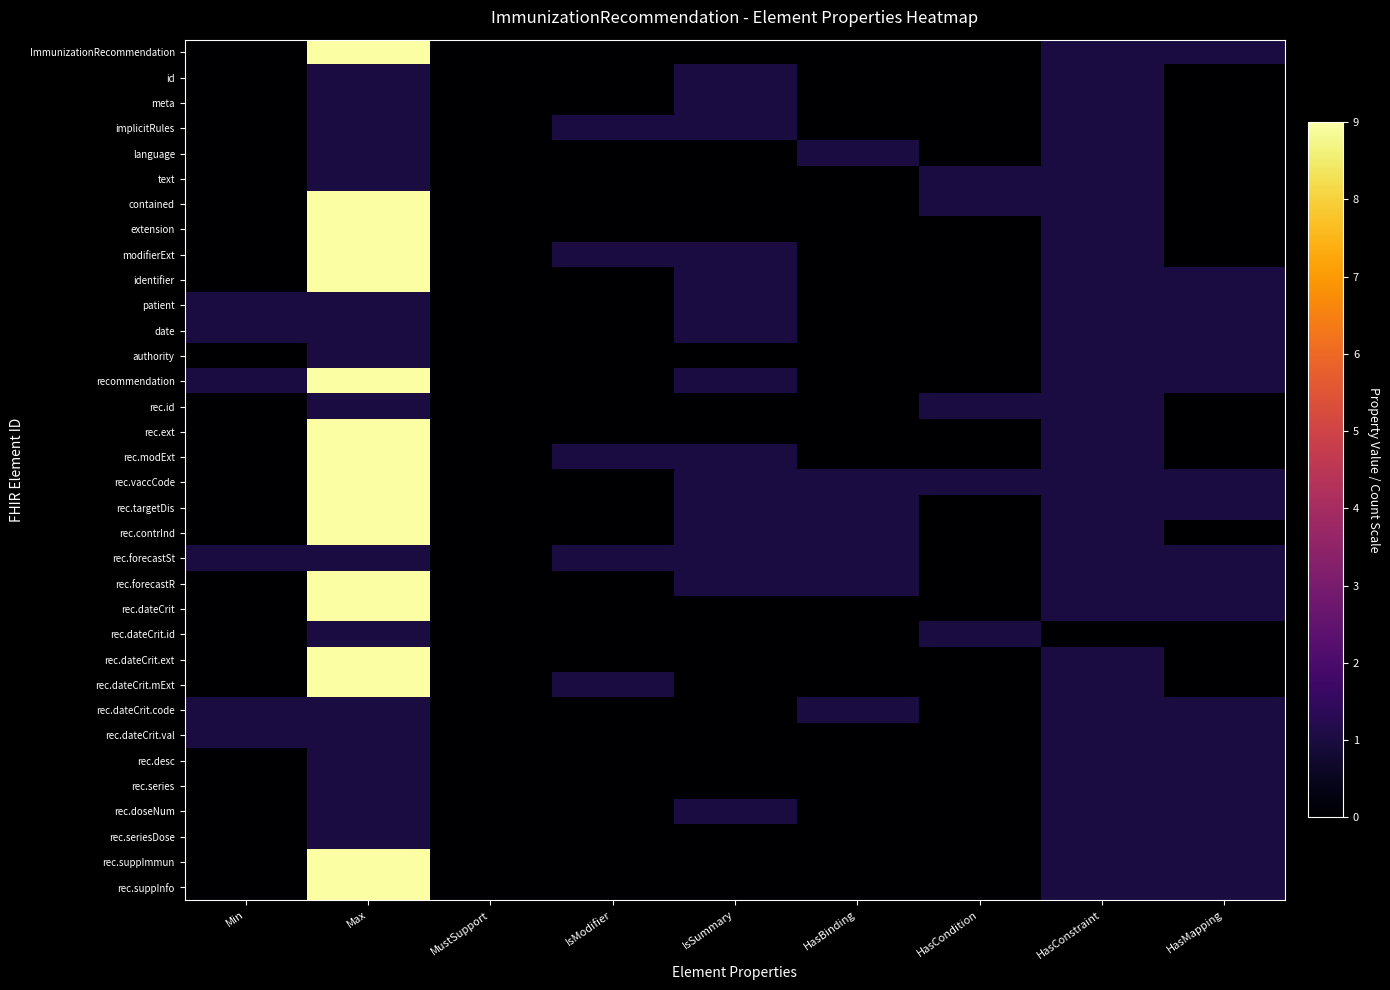

What is the difference between the highest and lowest values at HasCondition?

1